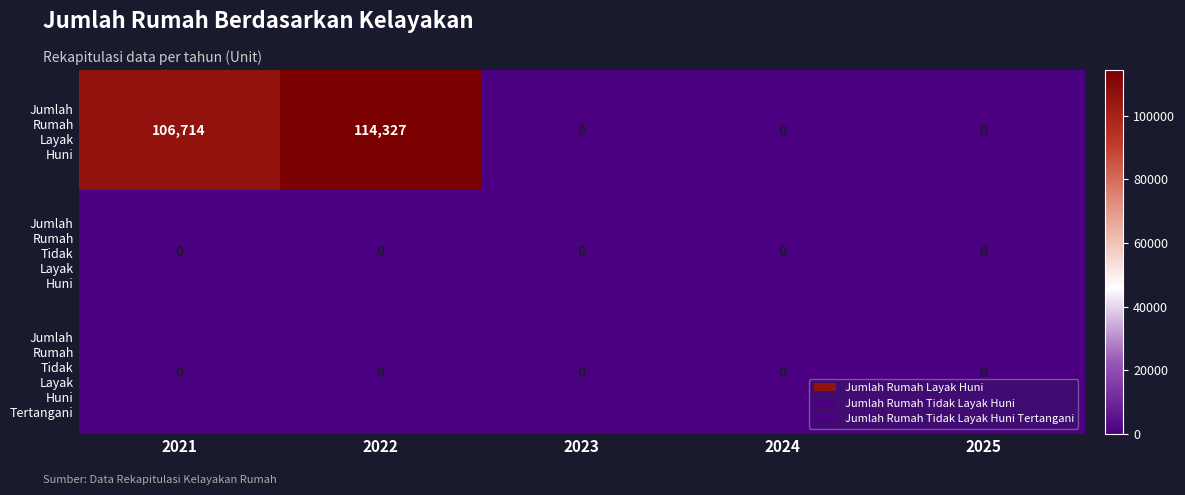

At which category does the chart reach its peak across all series?

2022